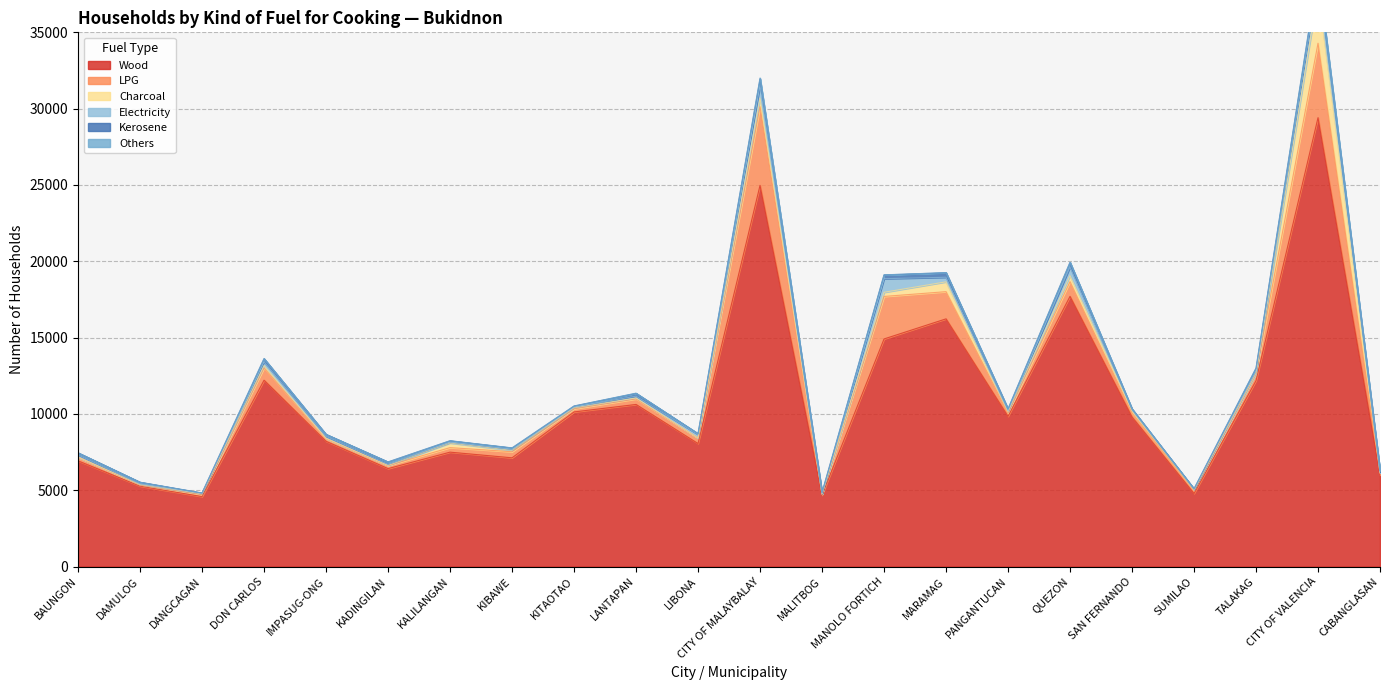

Reading right to left, extract all data points from this chart.

Wood: CABANGLASAN=6001	CITY OF VALENCIA=29409	TALAKAG=12180	SUMILAO=4786	SAN FERNANDO=9800	QUEZON=17704	PANGANTUCAN=9842	MARAMAG=16230	MANOLO FORTICH=14913	MALITBOG=4676	CITY OF MALAYBALAY=24975	LIBONA=8060	LANTAPAN=10622	KITAOTAO=10132	KIBAWE=7126	KALILANGAN=7497	KADINGILAN=6419	IMPASUG-ONG=8208	DON CARLOS=12211	DANGCAGAN=4584	DAMULOG=5270	BAUNGON=6926
LPG: CABANGLASAN=132	CITY OF VALENCIA=4880	TALAKAG=474	SUMILAO=207	SAN FERNANDO=263	QUEZON=962	PANGANTUCAN=226	MARAMAG=1781	MANOLO FORTICH=2784	MALITBOG=66	CITY OF MALAYBALAY=5156	LIBONA=363	LANTAPAN=361	KITAOTAO=207	KIBAWE=397	KALILANGAN=297	KADINGILAN=195	IMPASUG-ONG=170	DON CARLOS=803	DANGCAGAN=129	DAMULOG=72	BAUNGON=242
Charcoal: CABANGLASAN=10	CITY OF VALENCIA=3345	TALAKAG=10	SUMILAO=37	SAN FERNANDO=171	QUEZON=391	PANGANTUCAN=75	MARAMAG=644	MANOLO FORTICH=272	MALITBOG=5	CITY OF MALAYBALAY=560	LIBONA=0	LANTAPAN=69	KITAOTAO=64	KIBAWE=89	KALILANGAN=300	KADINGILAN=15	IMPASUG-ONG=21	DON CARLOS=161	DANGCAGAN=55	DAMULOG=31	BAUNGON=5
Electricity: CABANGLASAN=51	CITY OF VALENCIA=1084	TALAKAG=134	SUMILAO=38	SAN FERNANDO=55	QUEZON=566	PANGANTUCAN=64	MARAMAG=299	MANOLO FORTICH=892	MALITBOG=15	CITY OF MALAYBALAY=841	LIBONA=234	LANTAPAN=110	KITAOTAO=56	KIBAWE=66	KALILANGAN=56	KADINGILAN=72	IMPASUG-ONG=142	DON CARLOS=246	DANGCAGAN=25	DAMULOG=40	BAUNGON=148
Kerosene: CABANGLASAN=98	CITY OF VALENCIA=224	TALAKAG=199	SUMILAO=25	SAN FERNANDO=40	QUEZON=305	PANGANTUCAN=122	MARAMAG=299	MANOLO FORTICH=247	MALITBOG=88	CITY OF MALAYBALAY=427	LIBONA=48	LANTAPAN=190	KITAOTAO=61	KIBAWE=93	KALILANGAN=91	KADINGILAN=153	IMPASUG-ONG=121	DON CARLOS=199	DANGCAGAN=25	DAMULOG=113	BAUNGON=132
Others: CABANGLASAN=0	CITY OF VALENCIA=95	TALAKAG=5	SUMILAO=0	SAN FERNANDO=10	QUEZON=15	PANGANTUCAN=0	MARAMAG=5	MANOLO FORTICH=5	MALITBOG=5	CITY OF MALAYBALAY=54	LIBONA=5	LANTAPAN=10	KITAOTAO=0	KIBAWE=5	KALILANGAN=6	KADINGILAN=0	IMPASUG-ONG=0	DON CARLOS=11	DANGCAGAN=0	DAMULOG=0	BAUNGON=0